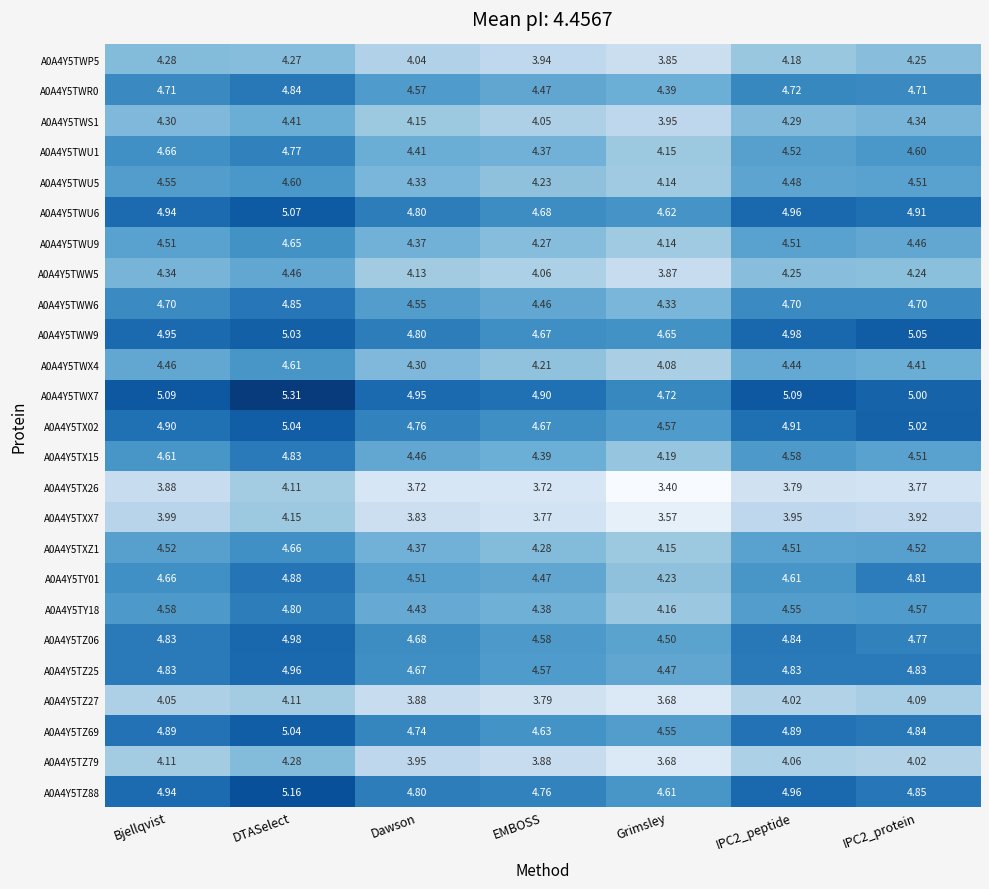

Count the number of categories in the chart.

7